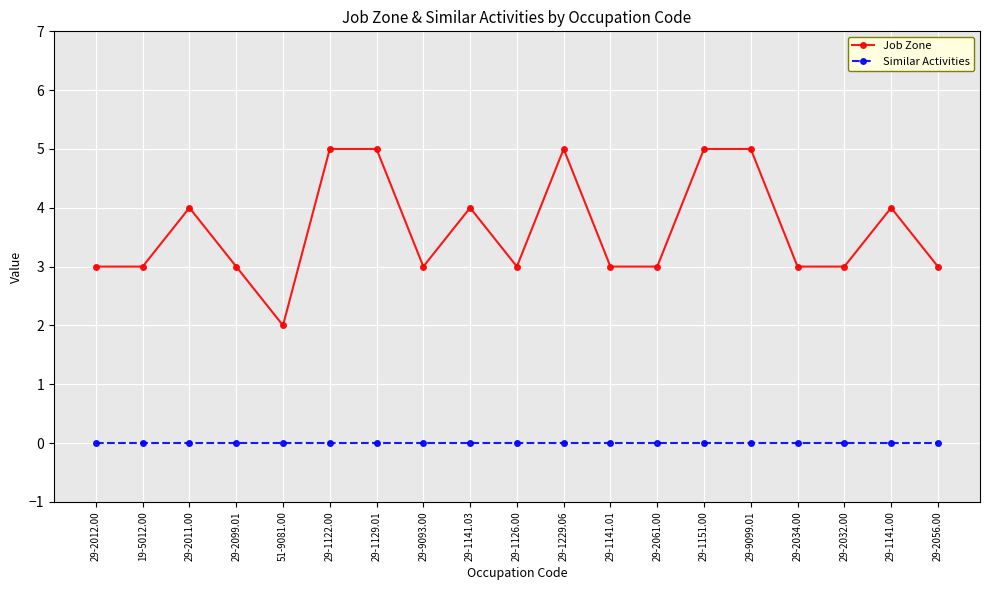

The value of Job Zone at 29-2061.00 is 5. True or false?

False